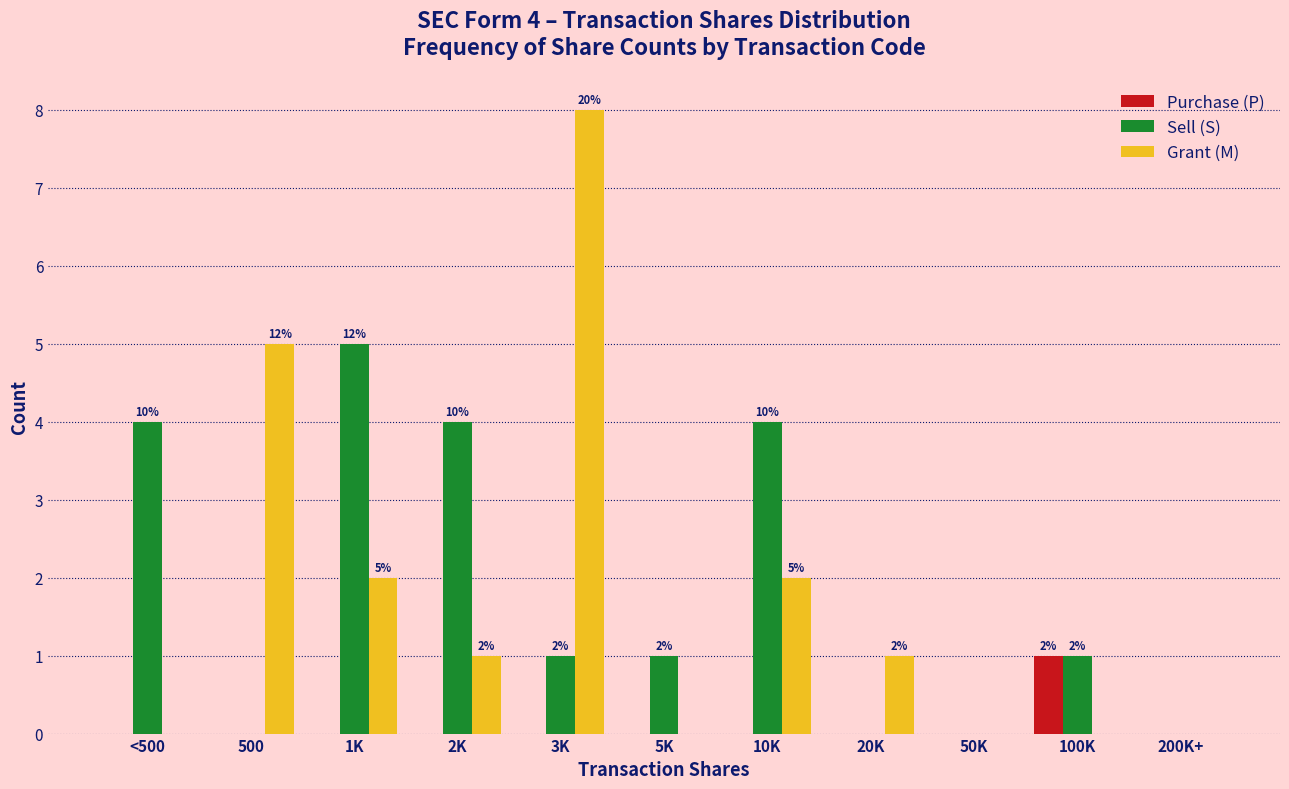

Between 2K and 20K, which series saw the biggest shift?

Sell (S)